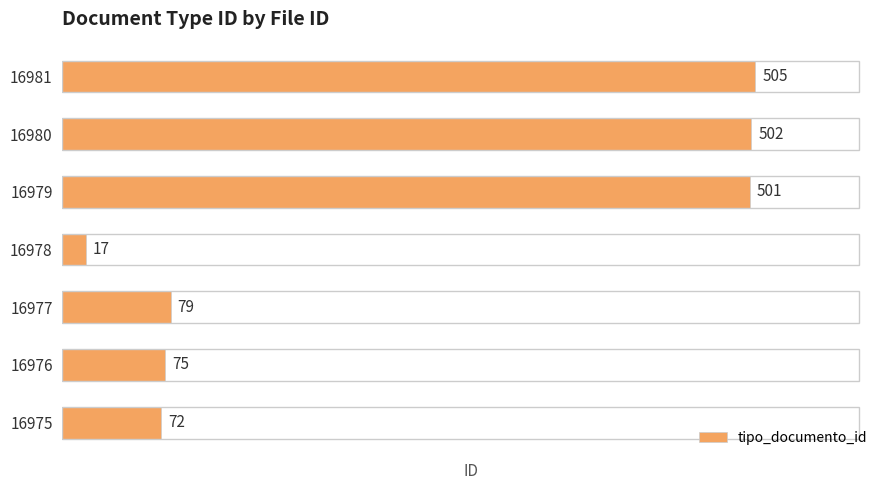

Rank the categories by value from lowest to highest.

16978, 16975, 16976, 16977, 16979, 16980, 16981